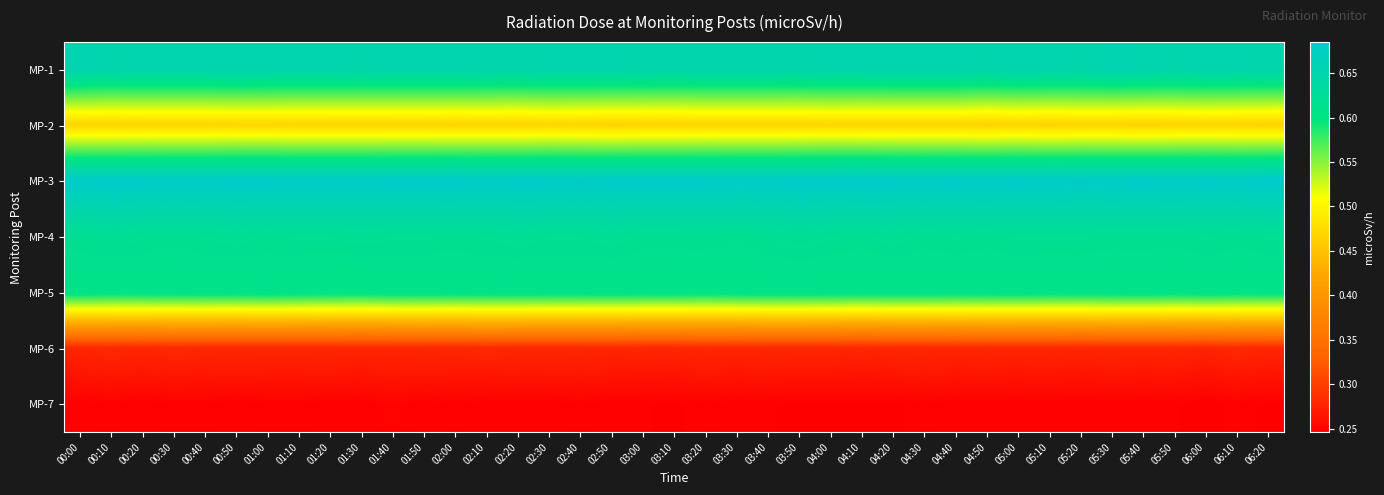

Reading right to left, list all the values displayed in this chart.

MP-1: 06:20=0.7	06:10=0.7	06:00=0.7	05:50=0.7	05:40=0.7	05:30=0.7	05:20=0.7	05:10=0.7	05:00=0.7	04:50=0.7	04:40=0.7	04:30=0.7	04:20=0.7	04:10=0.7	04:00=0.7	03:50=0.7	03:40=0.7	03:30=0.7	03:20=0.7	03:10=0.7	03:00=0.7	02:50=0.7	02:40=0.7	02:30=0.7	02:20=0.7	02:10=0.7	02:00=0.7	01:50=0.7	01:40=0.7	01:30=0.7	01:20=0.7	01:10=0.7	01:00=0.7	00:50=0.7	00:40=0.7	00:30=0.7	00:20=0.7	00:10=0.7	00:00=0.7
MP-2: 06:20=0.5	06:10=0.5	06:00=0.5	05:50=0.5	05:40=0.5	05:30=0.5	05:20=0.5	05:10=0.5	05:00=0.5	04:50=0.5	04:40=0.5	04:30=0.5	04:20=0.5	04:10=0.5	04:00=0.5	03:50=0.5	03:40=0.5	03:30=0.5	03:20=0.5	03:10=0.5	03:00=0.5	02:50=0.5	02:40=0.5	02:30=0.5	02:20=0.5	02:10=0.5	02:00=0.5	01:50=0.5	01:40=0.5	01:30=0.5	01:20=0.5	01:10=0.5	01:00=0.5	00:50=0.5	00:40=0.5	00:30=0.5	00:20=0.5	00:10=0.5	00:00=0.5
MP-3: 06:20=0.7	06:10=0.7	06:00=0.7	05:50=0.7	05:40=0.7	05:30=0.7	05:20=0.7	05:10=0.7	05:00=0.7	04:50=0.7	04:40=0.7	04:30=0.7	04:20=0.7	04:10=0.7	04:00=0.7	03:50=0.7	03:40=0.7	03:30=0.7	03:20=0.7	03:10=0.7	03:00=0.7	02:50=0.7	02:40=0.7	02:30=0.7	02:20=0.7	02:10=0.7	02:00=0.7	01:50=0.7	01:40=0.7	01:30=0.7	01:20=0.7	01:10=0.7	01:00=0.7	00:50=0.7	00:40=0.7	00:30=0.7	00:20=0.7	00:10=0.7	00:00=0.7
MP-4: 06:20=0.6	06:10=0.6	06:00=0.6	05:50=0.6	05:40=0.6	05:30=0.6	05:20=0.6	05:10=0.6	05:00=0.6	04:50=0.6	04:40=0.6	04:30=0.6	04:20=0.6	04:10=0.6	04:00=0.6	03:50=0.6	03:40=0.6	03:30=0.6	03:20=0.6	03:10=0.6	03:00=0.6	02:50=0.6	02:40=0.6	02:30=0.6	02:20=0.6	02:10=0.6	02:00=0.6	01:50=0.6	01:40=0.6	01:30=0.6	01:20=0.6	01:10=0.6	01:00=0.6	00:50=0.6	00:40=0.6	00:30=0.6	00:20=0.6	00:10=0.6	00:00=0.6
MP-5: 06:20=0.6	06:10=0.6	06:00=0.6	05:50=0.6	05:40=0.6	05:30=0.6	05:20=0.6	05:10=0.6	05:00=0.6	04:50=0.6	04:40=0.6	04:30=0.6	04:20=0.6	04:10=0.6	04:00=0.6	03:50=0.6	03:40=0.6	03:30=0.6	03:20=0.6	03:10=0.6	03:00=0.6	02:50=0.6	02:40=0.6	02:30=0.6	02:20=0.6	02:10=0.6	02:00=0.6	01:50=0.6	01:40=0.6	01:30=0.6	01:20=0.6	01:10=0.6	01:00=0.6	00:50=0.6	00:40=0.6	00:30=0.6	00:20=0.6	00:10=0.6	00:00=0.6
MP-6: 06:20=0.3	06:10=0.3	06:00=0.3	05:50=0.3	05:40=0.3	05:30=0.3	05:20=0.3	05:10=0.3	05:00=0.3	04:50=0.3	04:40=0.3	04:30=0.3	04:20=0.3	04:10=0.3	04:00=0.3	03:50=0.3	03:40=0.3	03:30=0.3	03:20=0.3	03:10=0.3	03:00=0.3	02:50=0.3	02:40=0.3	02:30=0.3	02:20=0.3	02:10=0.3	02:00=0.3	01:50=0.3	01:40=0.3	01:30=0.3	01:20=0.3	01:10=0.3	01:00=0.3	00:50=0.3	00:40=0.3	00:30=0.3	00:20=0.3	00:10=0.3	00:00=0.3
MP-7: 06:20=0.2	06:10=0.2	06:00=0.2	05:50=0.2	05:40=0.2	05:30=0.2	05:20=0.2	05:10=0.2	05:00=0.2	04:50=0.2	04:40=0.2	04:30=0.2	04:20=0.2	04:10=0.2	04:00=0.2	03:50=0.2	03:40=0.2	03:30=0.2	03:20=0.2	03:10=0.2	03:00=0.2	02:50=0.2	02:40=0.2	02:30=0.2	02:20=0.2	02:10=0.2	02:00=0.2	01:50=0.2	01:40=0.2	01:30=0.2	01:20=0.2	01:10=0.2	01:00=0.2	00:50=0.2	00:40=0.2	00:30=0.2	00:20=0.2	00:10=0.2	00:00=0.2